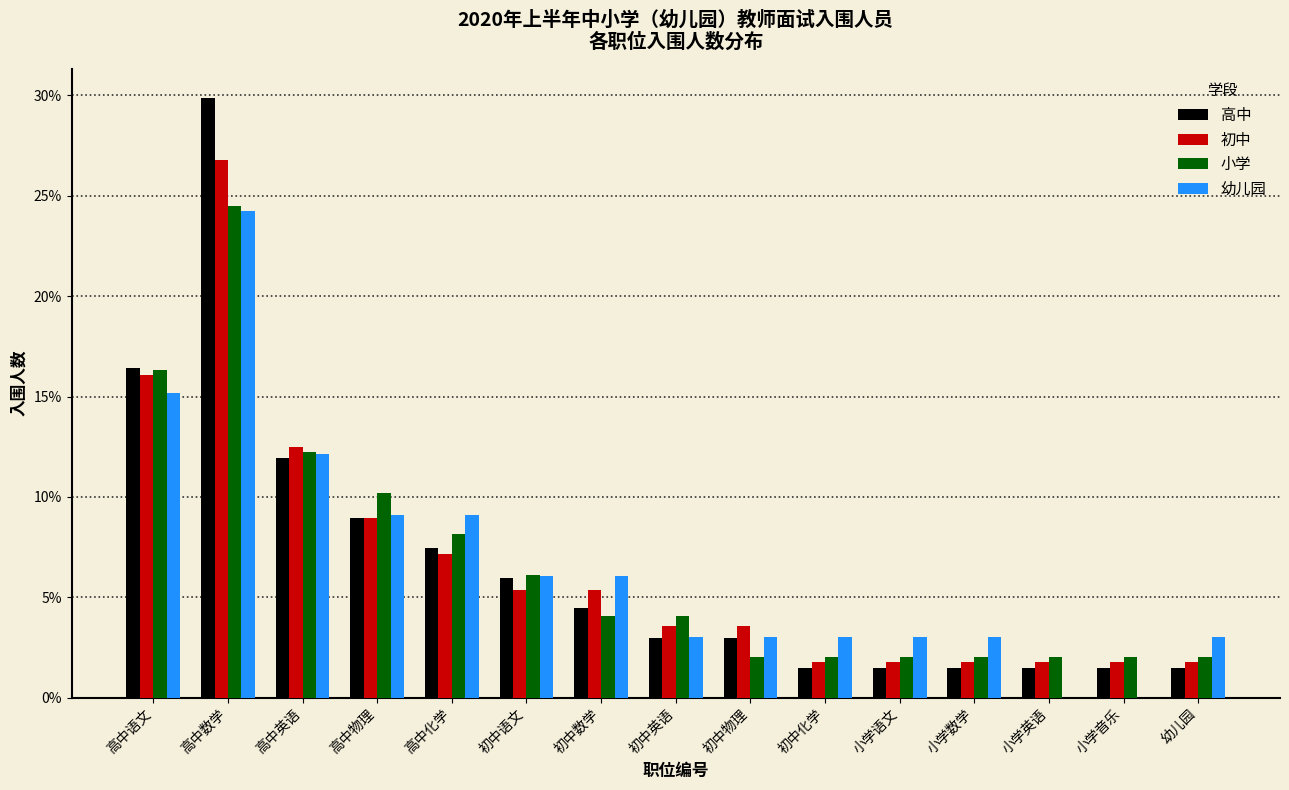

What are all the series names shown in the legend?

高中, 初中, 小学, 幼儿园